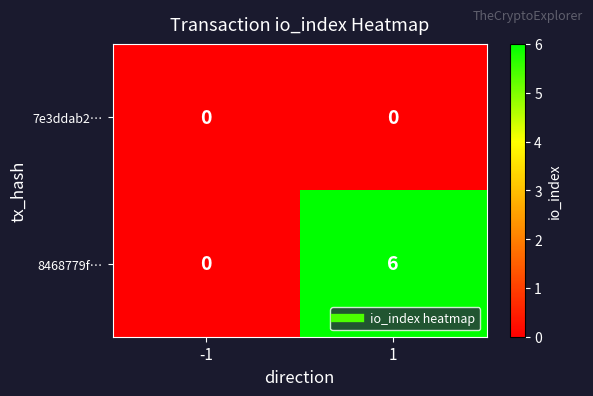

Which series has the largest total across all categories?

8468779f…